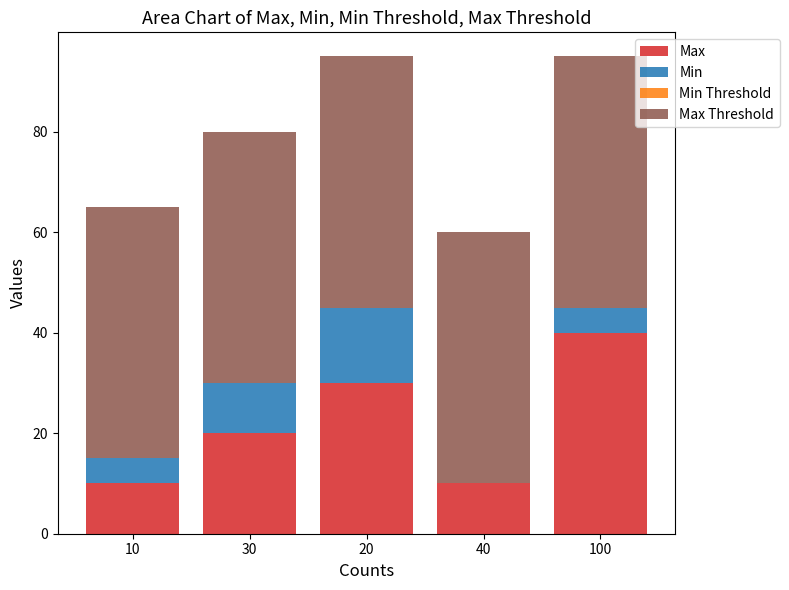

How many series are shown in this chart?

3